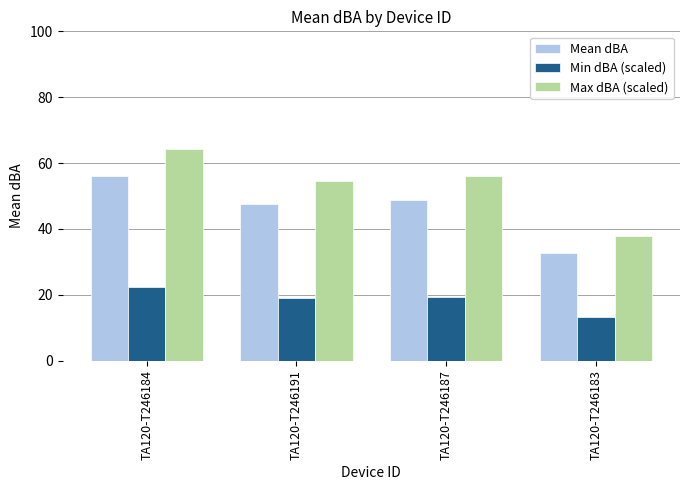

List the series in order of their overall mean, lowest first.

Min dBA (scaled), Mean dBA, Max dBA (scaled)